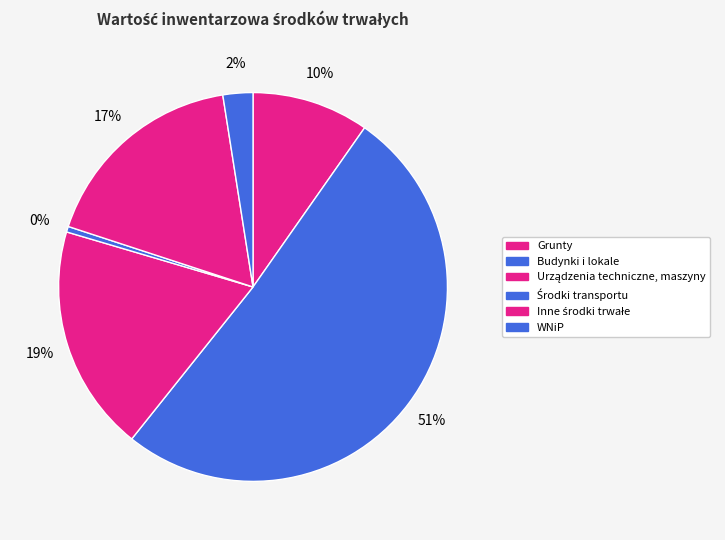

Rank the categories by value from lowest to highest.

Środki transportu, WNiP, Grunty, Inne środki trwałe, Urządzenia techniczne, maszyny, Budynki i lokale